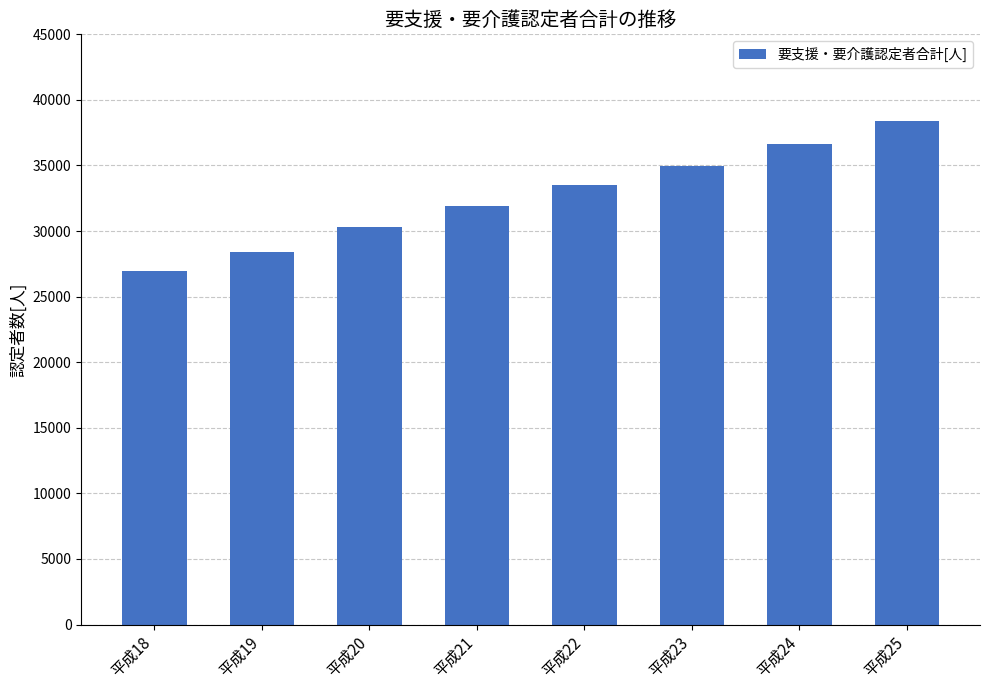

How many values are between 30349 and 36667?

5